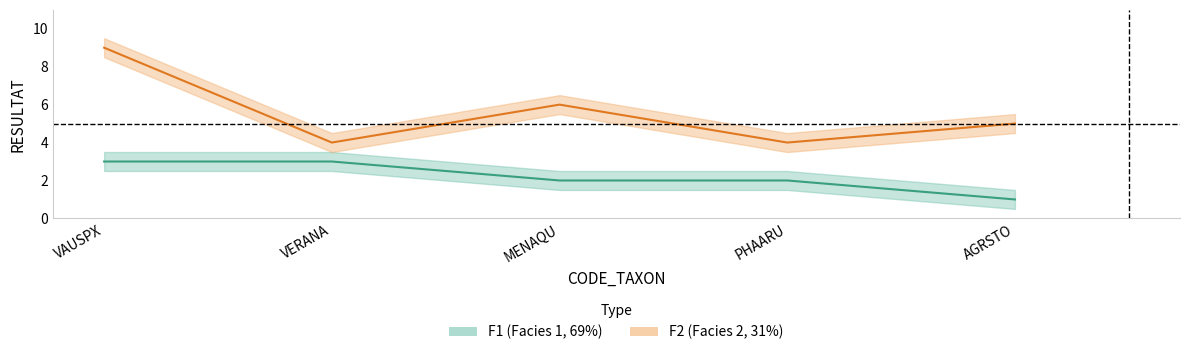

The F2_lower series shows 2.0 at VAUSPX. True or false?

False